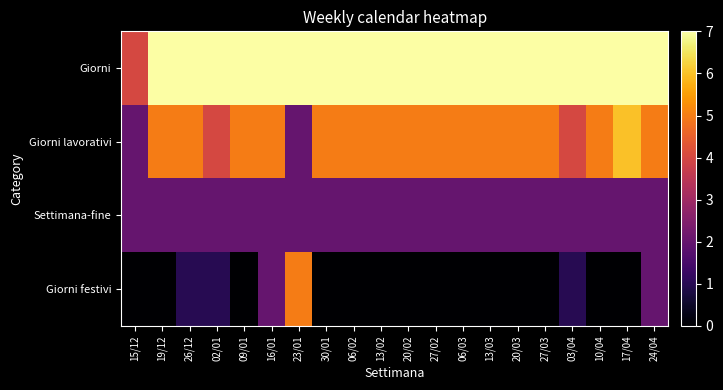

Which label corresponds to the largest value in the chart?

19/12